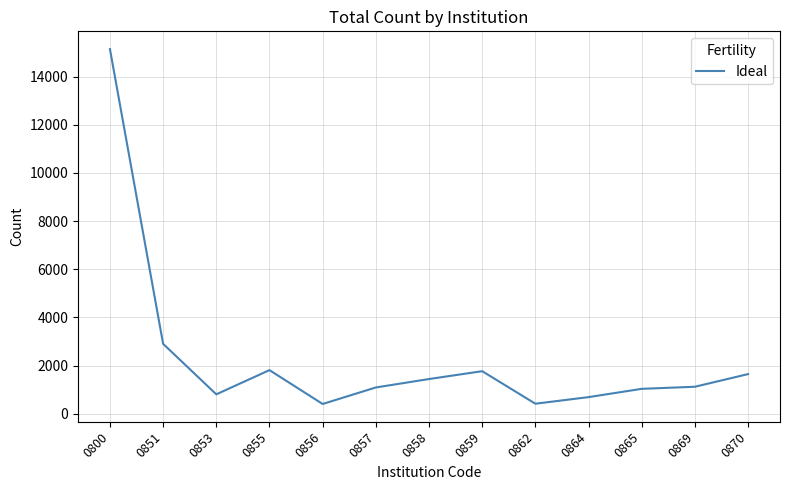

Where does the data first go above 1122?

0800